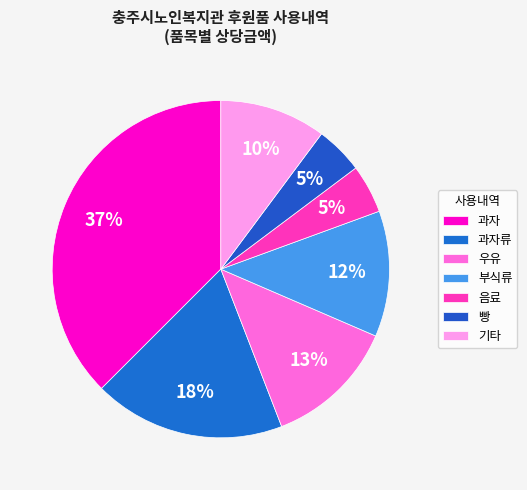

Which category has the smallest portion of the pie?

빵